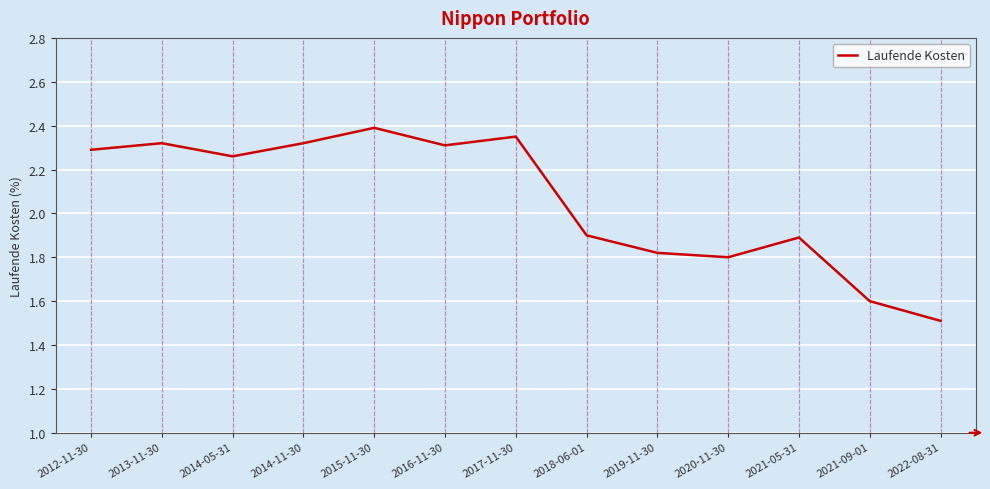

What is the difference between the maximum and minimum values?

0.9